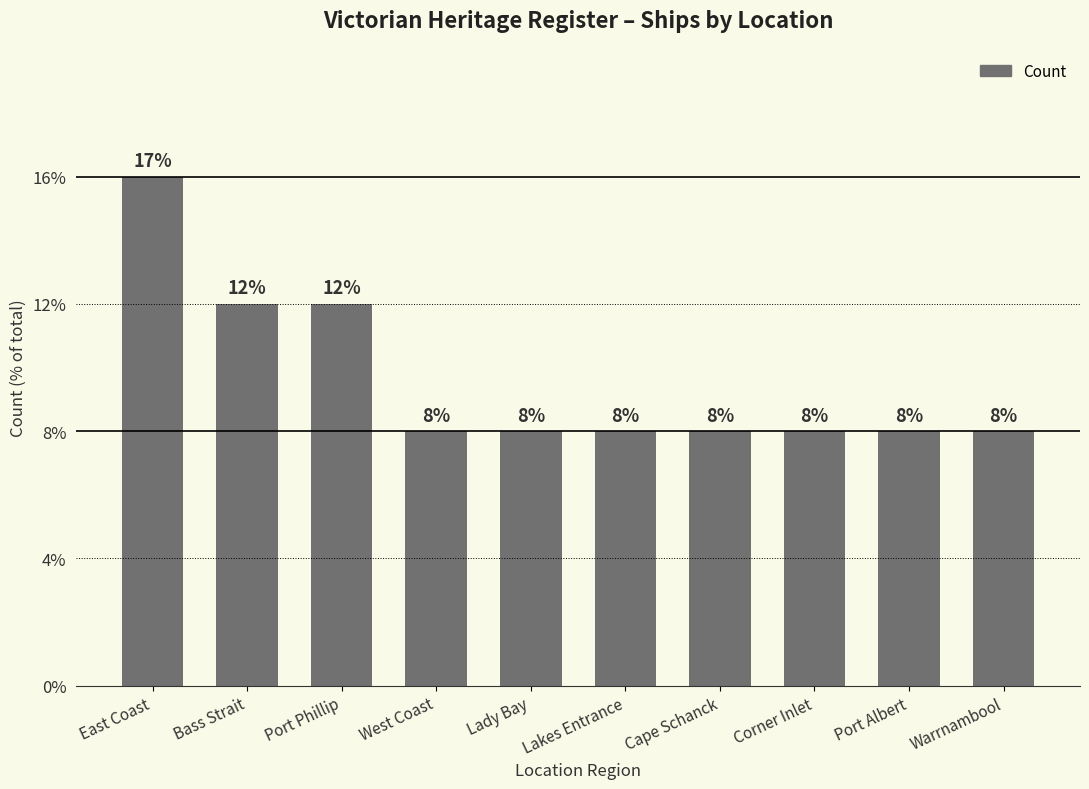

List the labels in order of value, smallest first.

West Coast, Lady Bay, Lakes Entrance, Cape Schanck, Corner Inlet, Port Albert, Warrnambool, Bass Strait, Port Phillip, East Coast